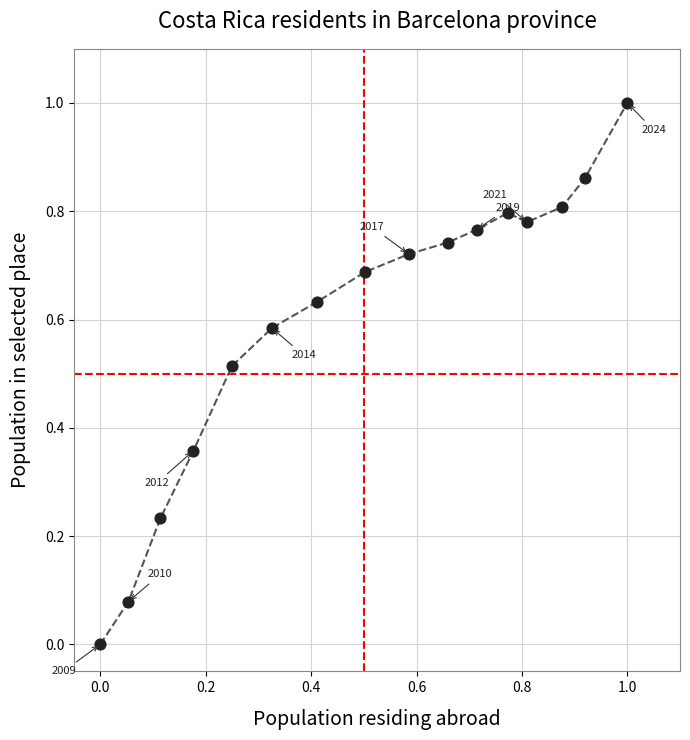

How many points are shown in the scatter plot?

16